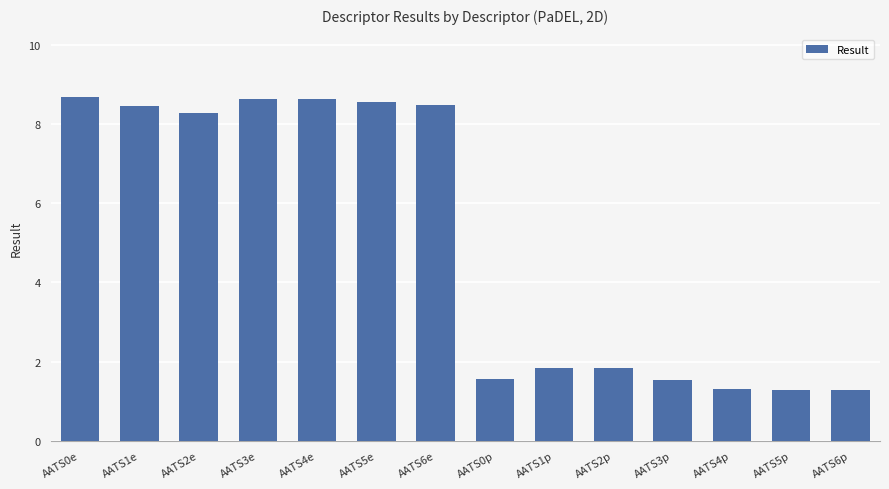

How many data points does each series have?

14